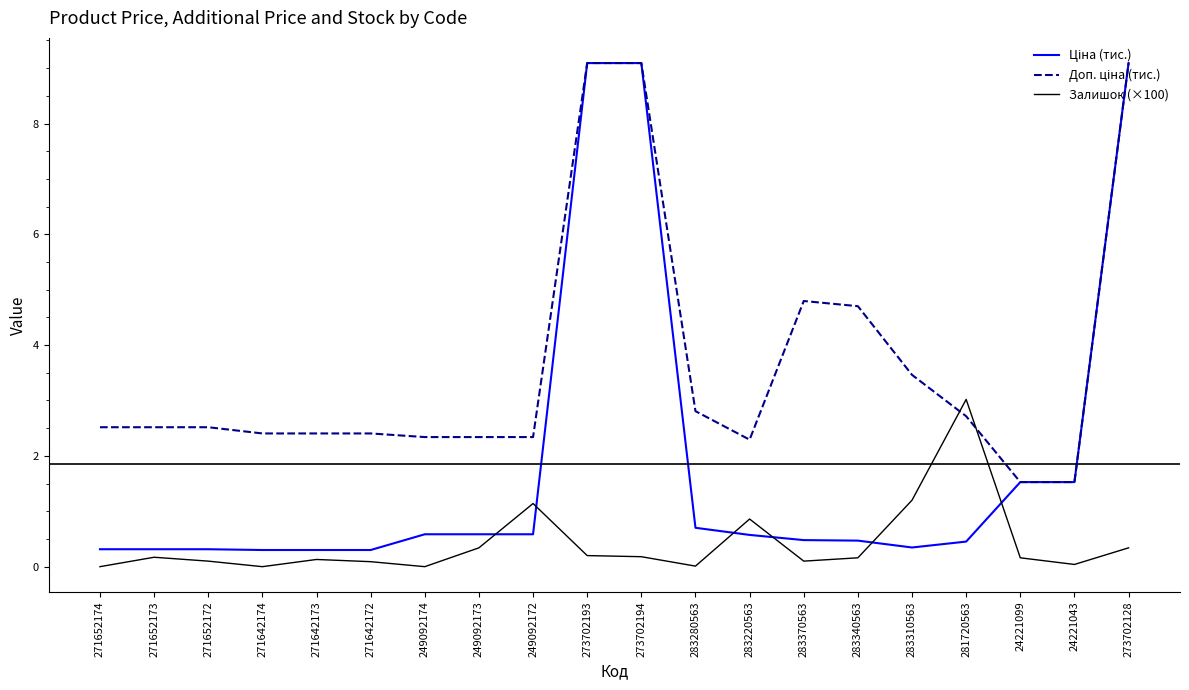

What is the maximum value for Залишок (×100)?

3.0